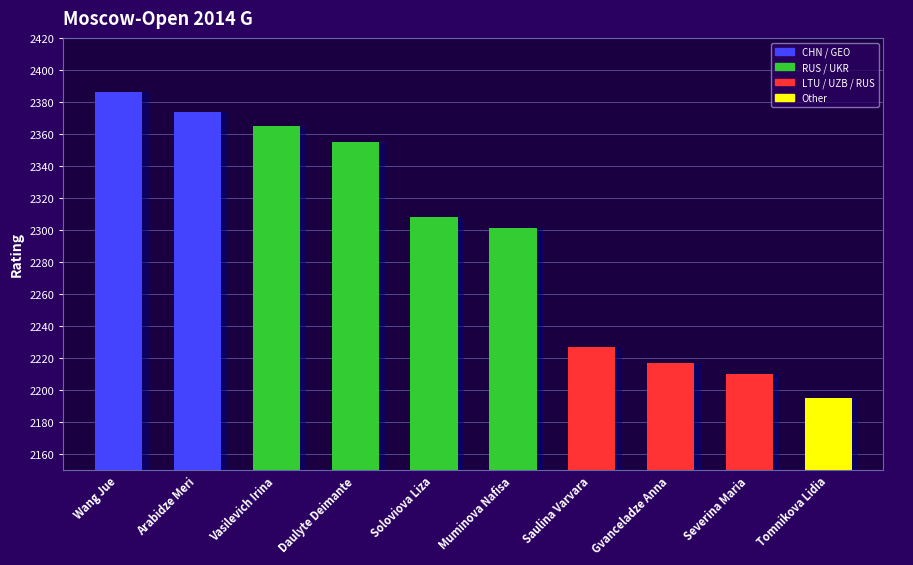

How many categories are shown in the chart?

10